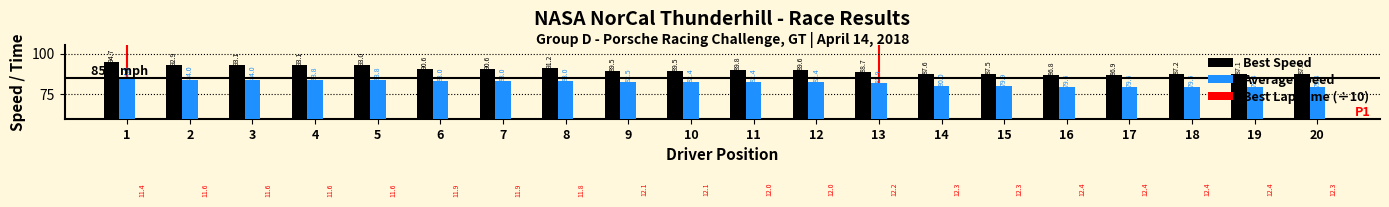

Is the value of Average Speed at 13 greater than the value of Best Lap Time (÷10) at 8?

Yes